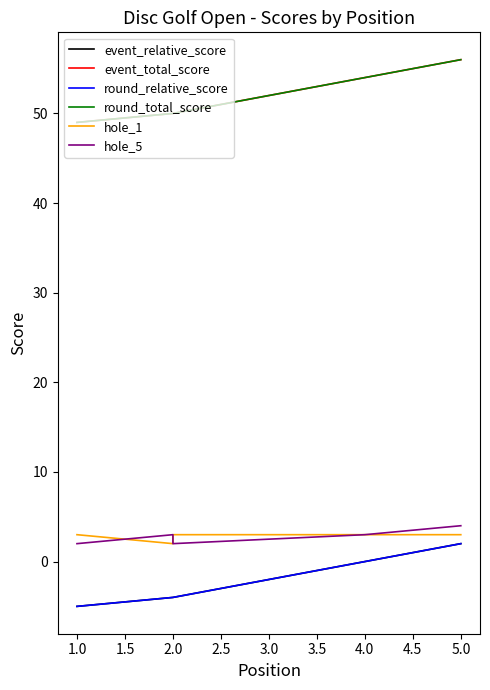

How many lines are shown in the chart?

6